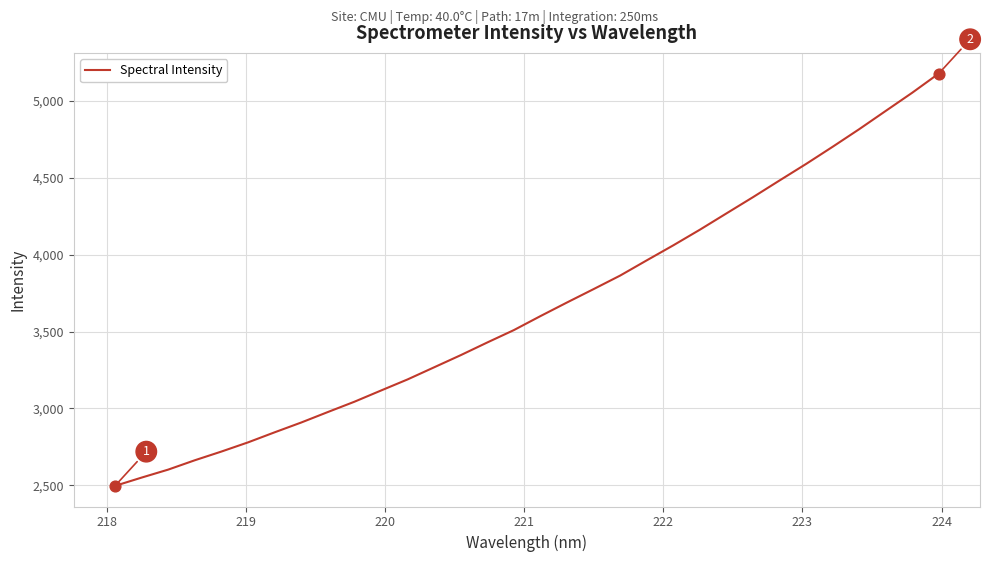

What is the smallest value displayed?

2495.7